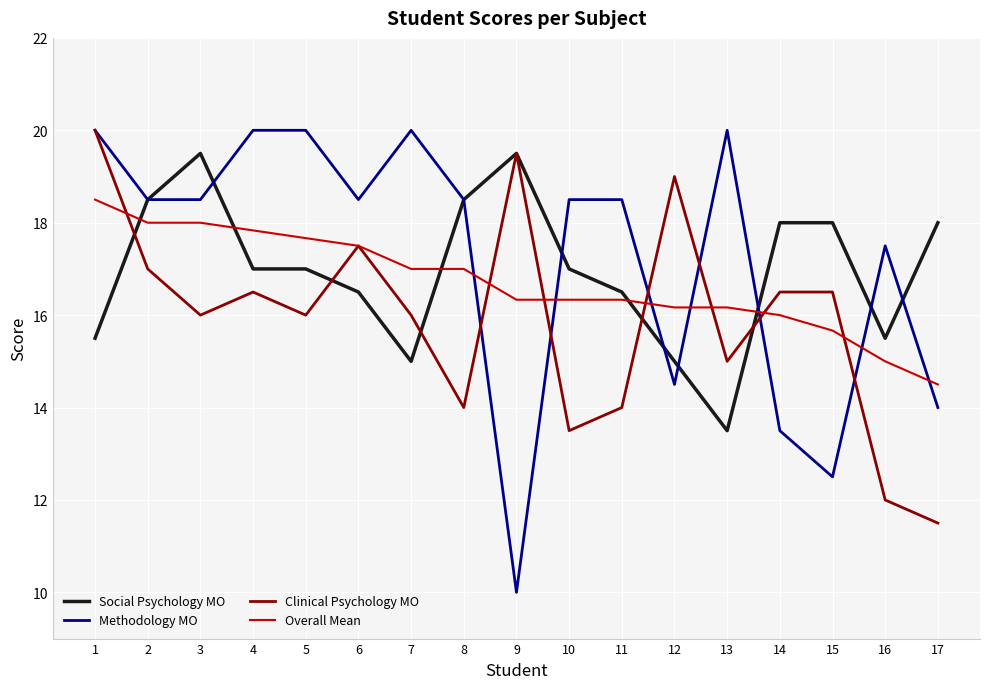

At 16, list the series in order from largest to smallest.

Methodology MO, Social Psychology MO, Overall Mean, Clinical Psychology MO